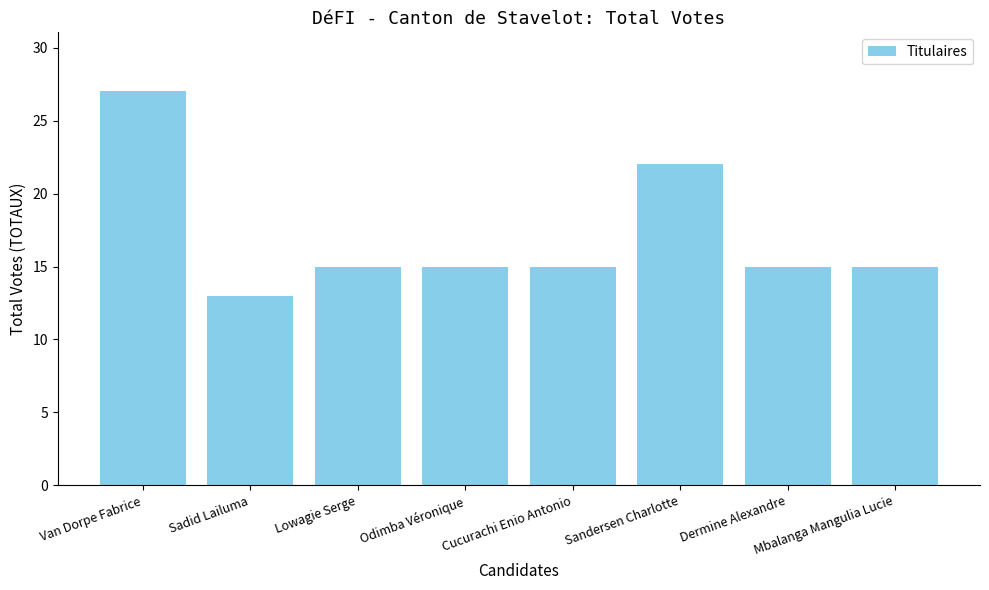

Does the chart contain stacked bars?

No